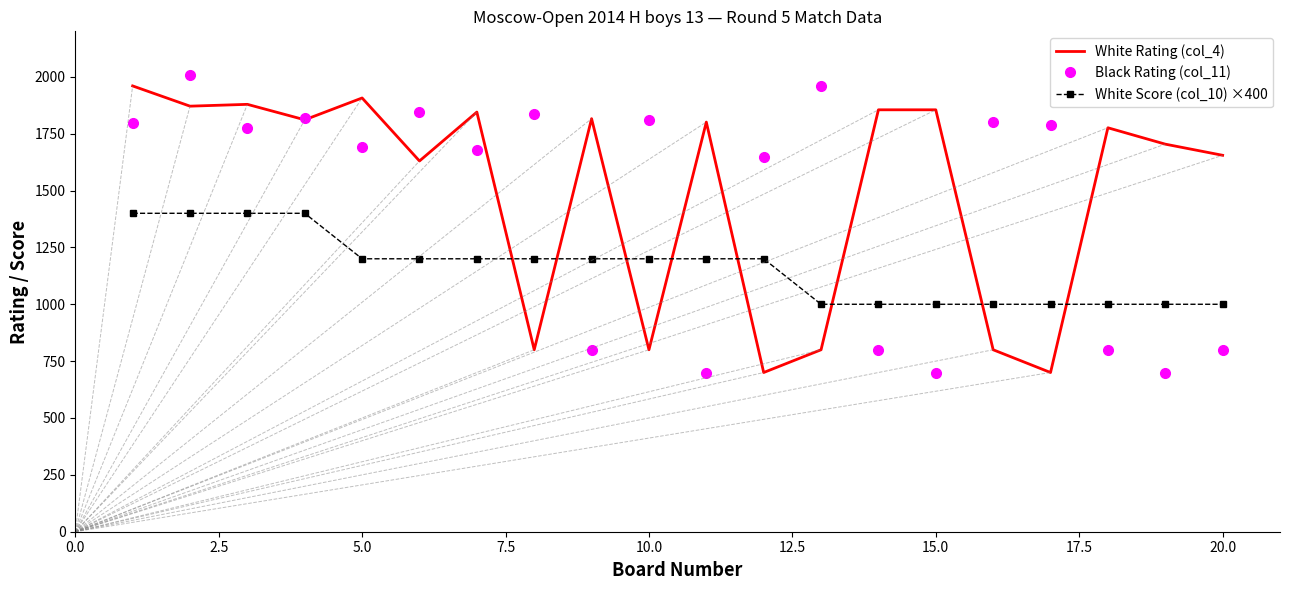

What is the minimum value for White Score (col_10) ×400?

1000